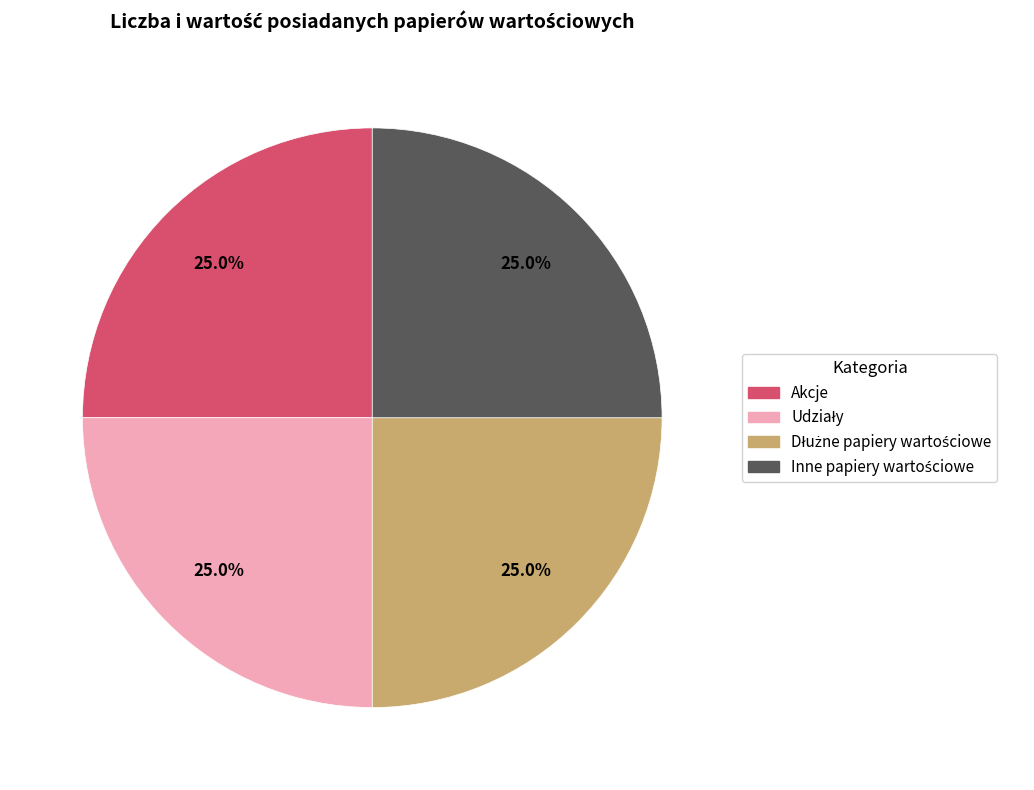

Is there any slice that represents more than half of the pie?

No